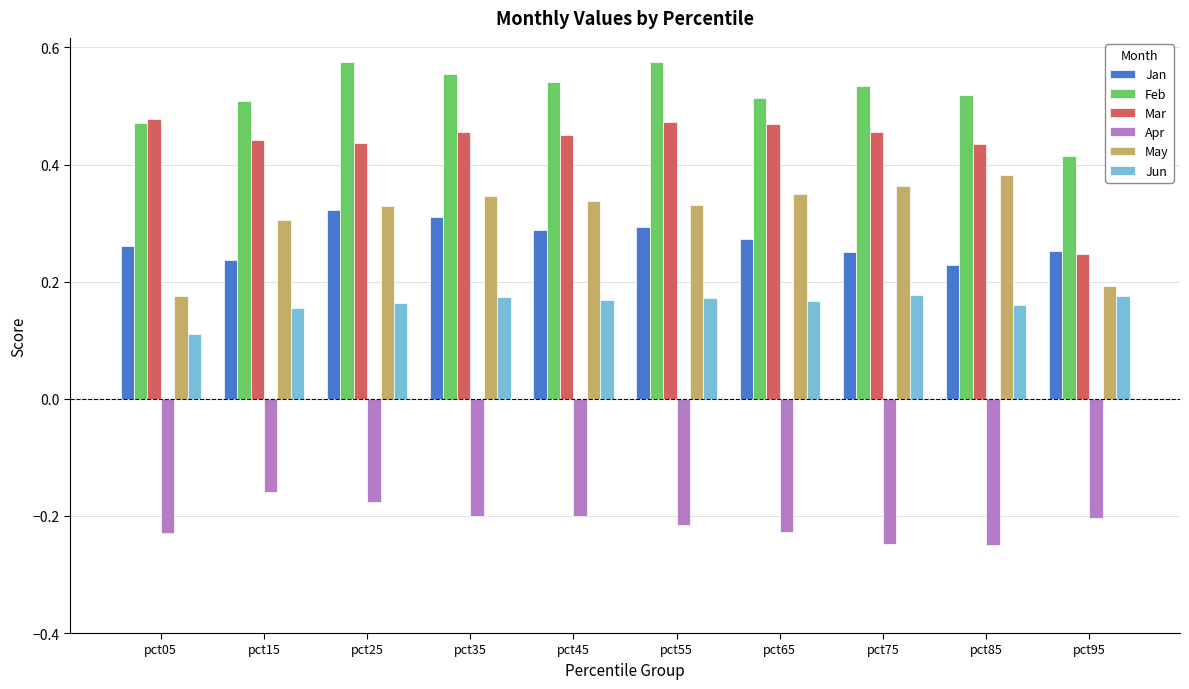

At pct75, list the series in order from largest to smallest.

Feb, Mar, May, Jan, Jun, Apr